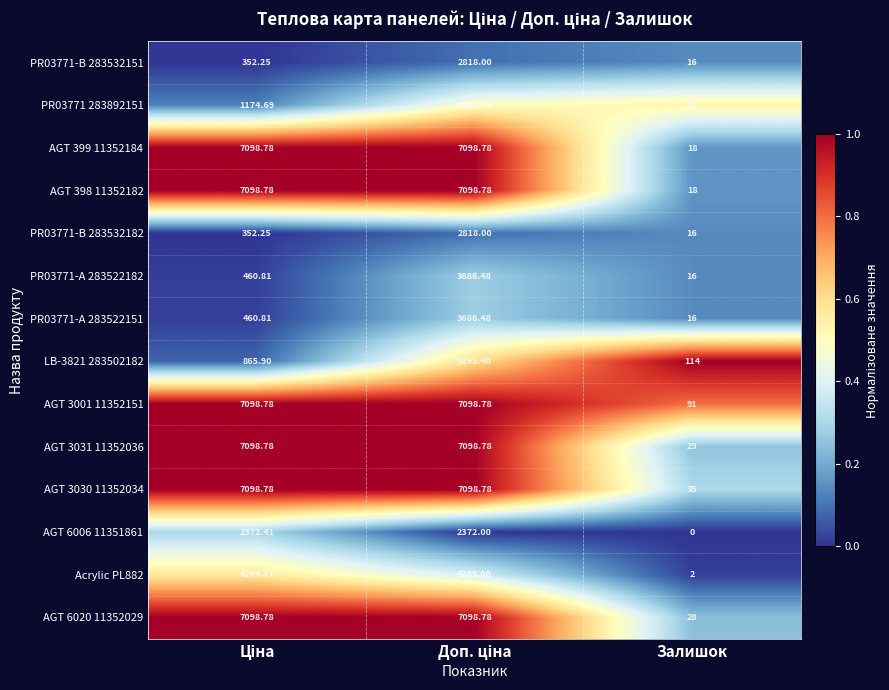

Which category has the lowest value in the Acrylic PL882 series?

Залишок